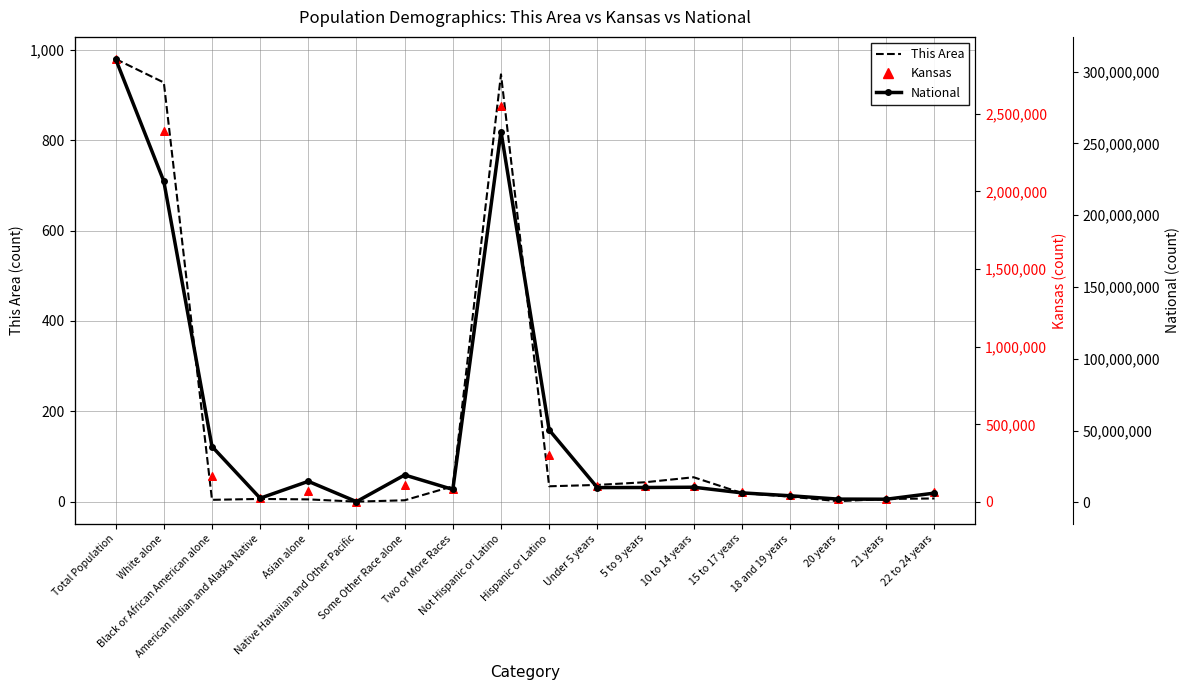

Which series contains the highest Y value?

National